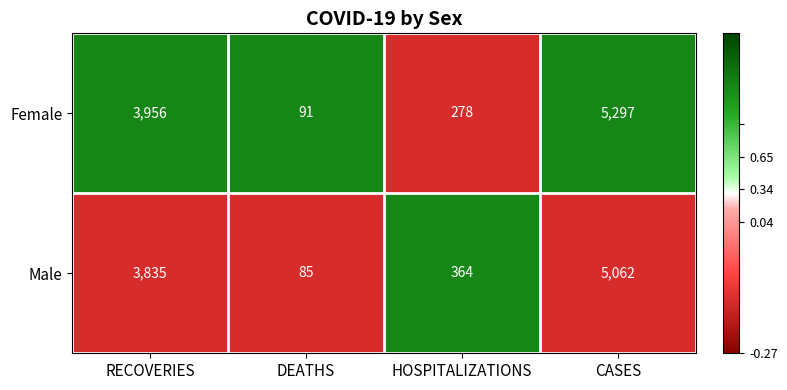

Which category has the lowest value across all series?

DEATHS